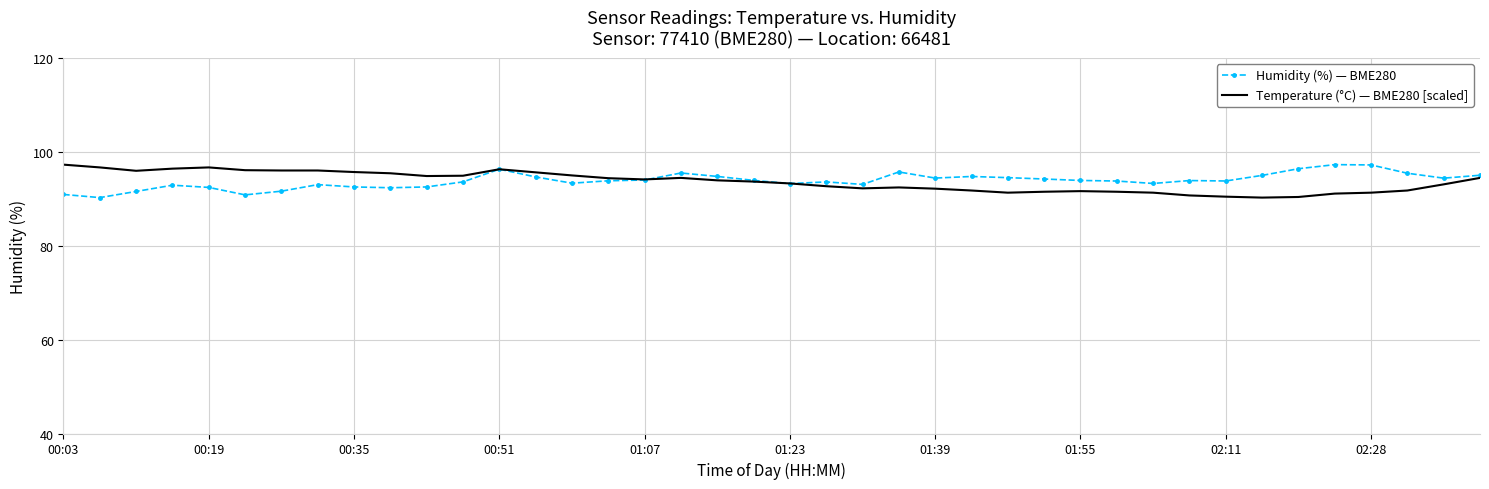

What is the maximum value shown in the chart?

97.3